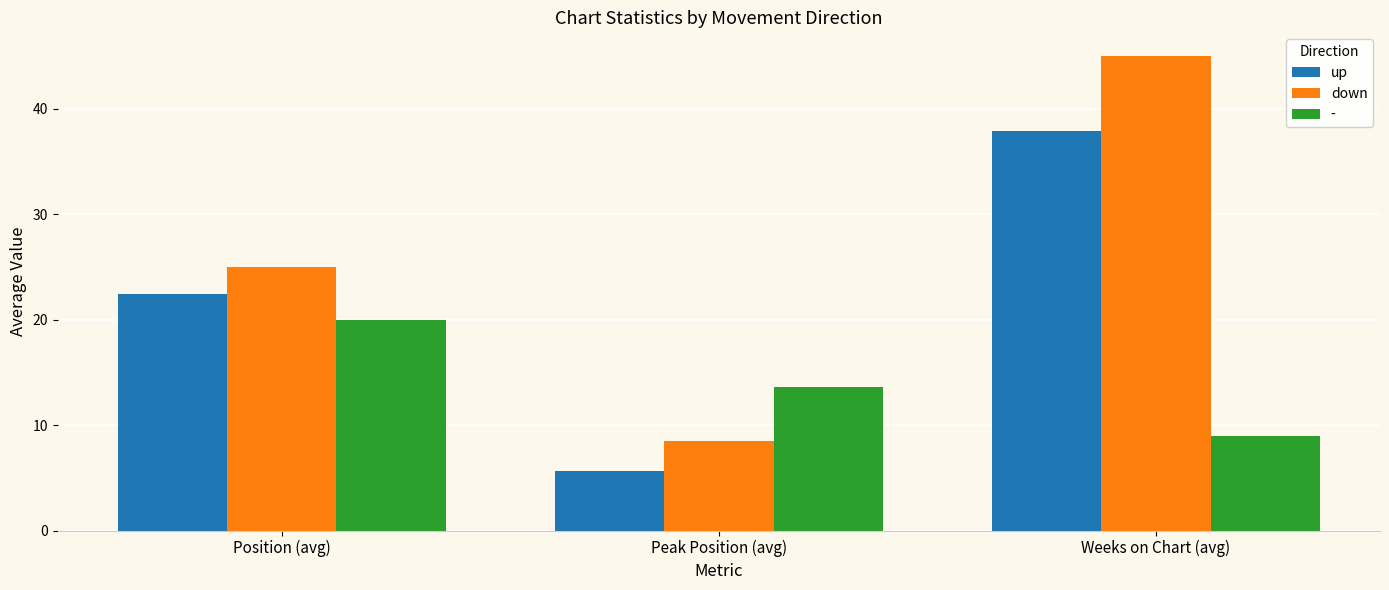

The value of up at Peak Position (avg) is 9.4. True or false?

False